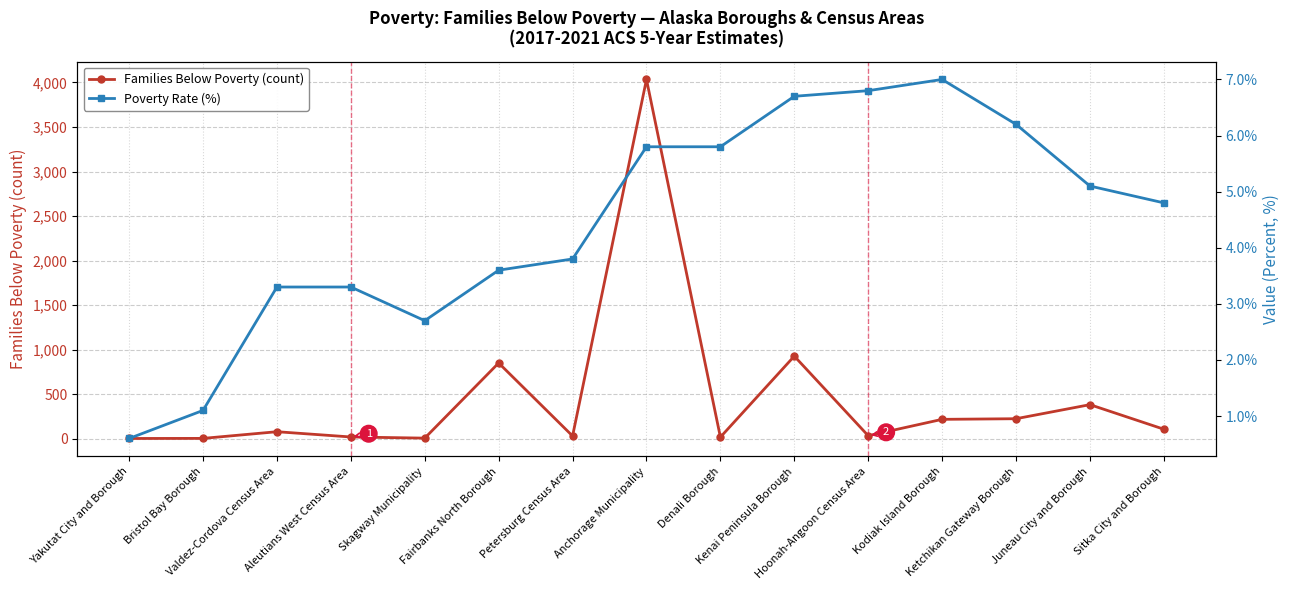

At which label does Poverty Rate (%) first exceed 4?

Anchorage Municipality